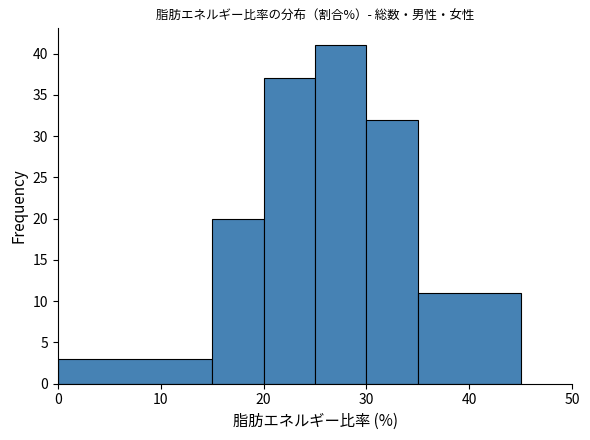

Reading left to right, list every bar in this chart as the range it spans on the x-axis followed by its height. The values are not printed on the chart, so give them approximately, as read against the axis.

0 to 15: 3
15 to 20: 20
20 to 25: 37
25 to 30: 41
30 to 35: 32
35 to 45: 11